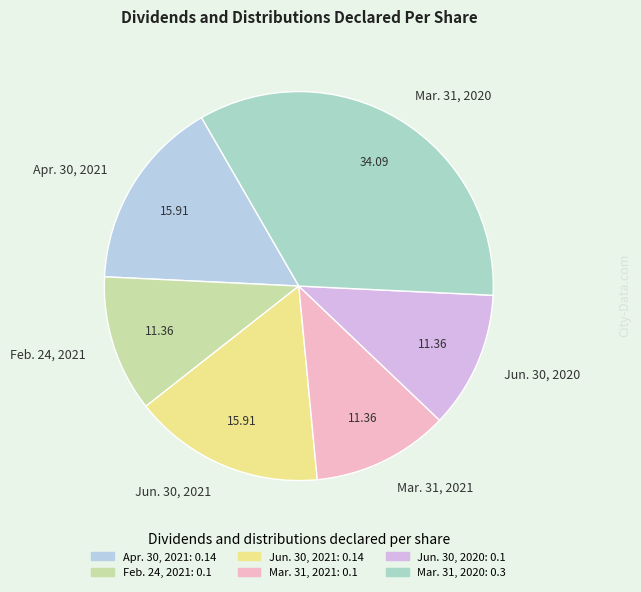

Is there any slice that represents more than half of the pie?

No